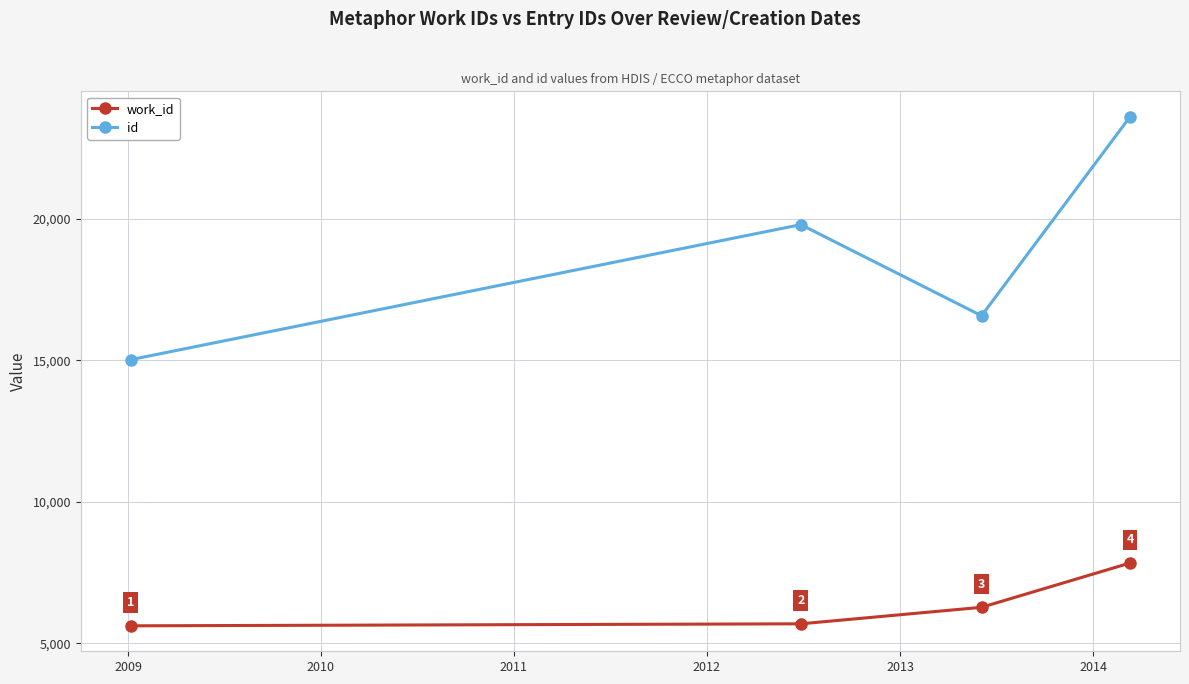

What is the lowest value of the id series?

15026